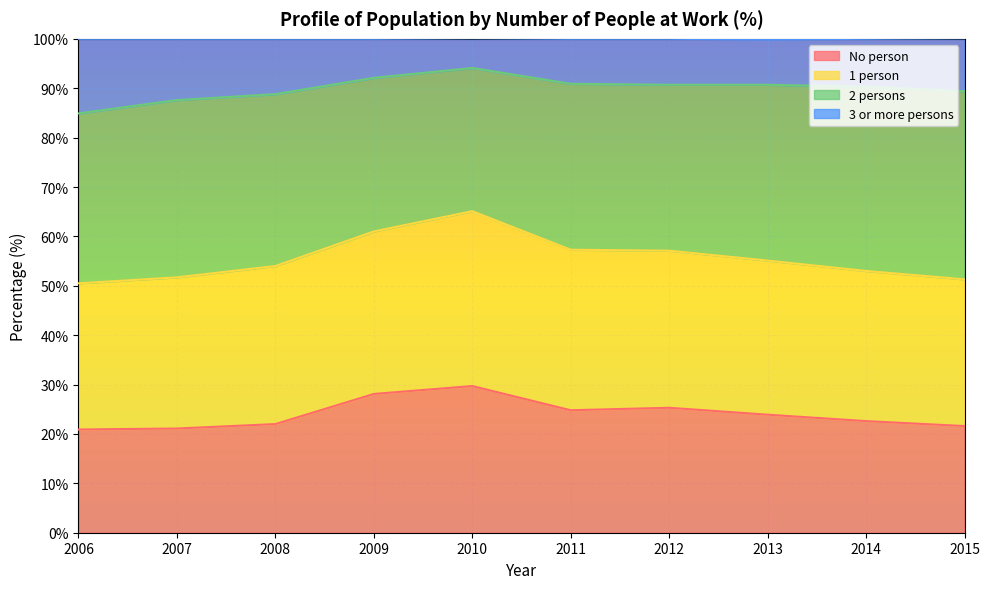

Is it true that No person equals 33.4 at 2015?

False